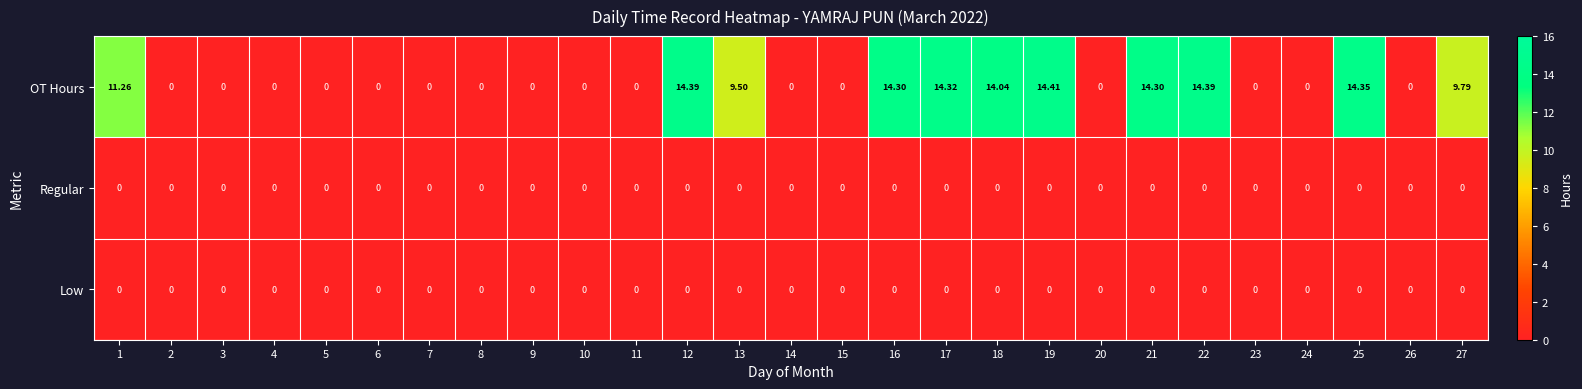

Which series has the largest range (max minus min)?

OT Hours